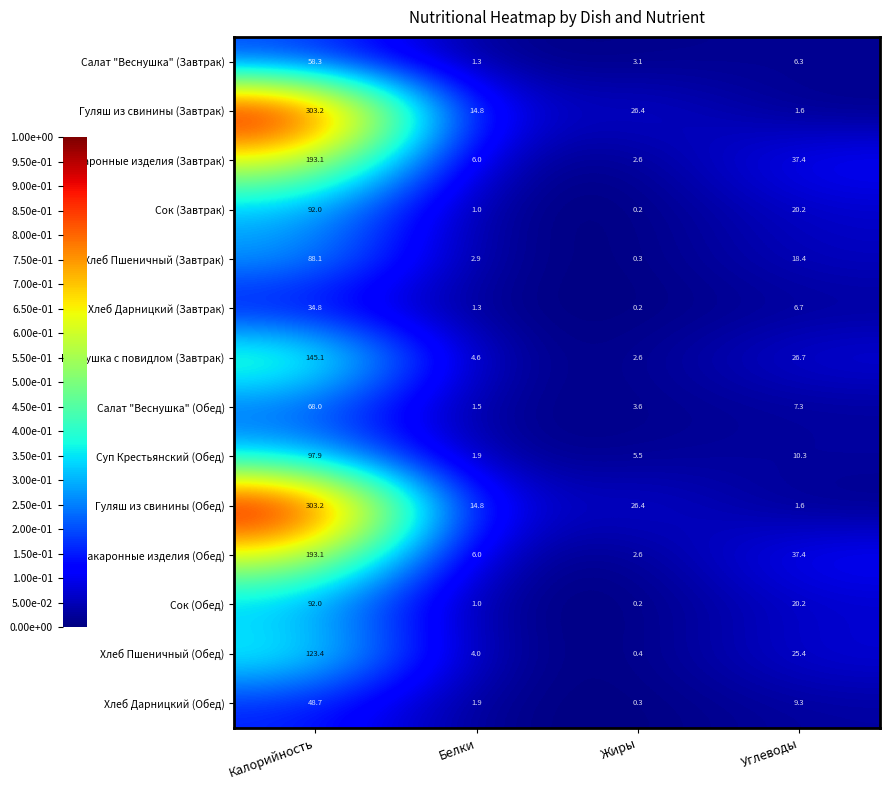

Rank the categories by Хлеб Дарницкий (Завтрак) value from highest to lowest.

Калорийность, Углеводы, Белки, Жиры